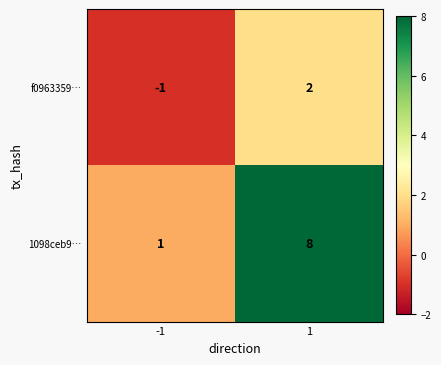

Rank the series at 1 from highest to lowest value.

1098ceb9…, f0963359…